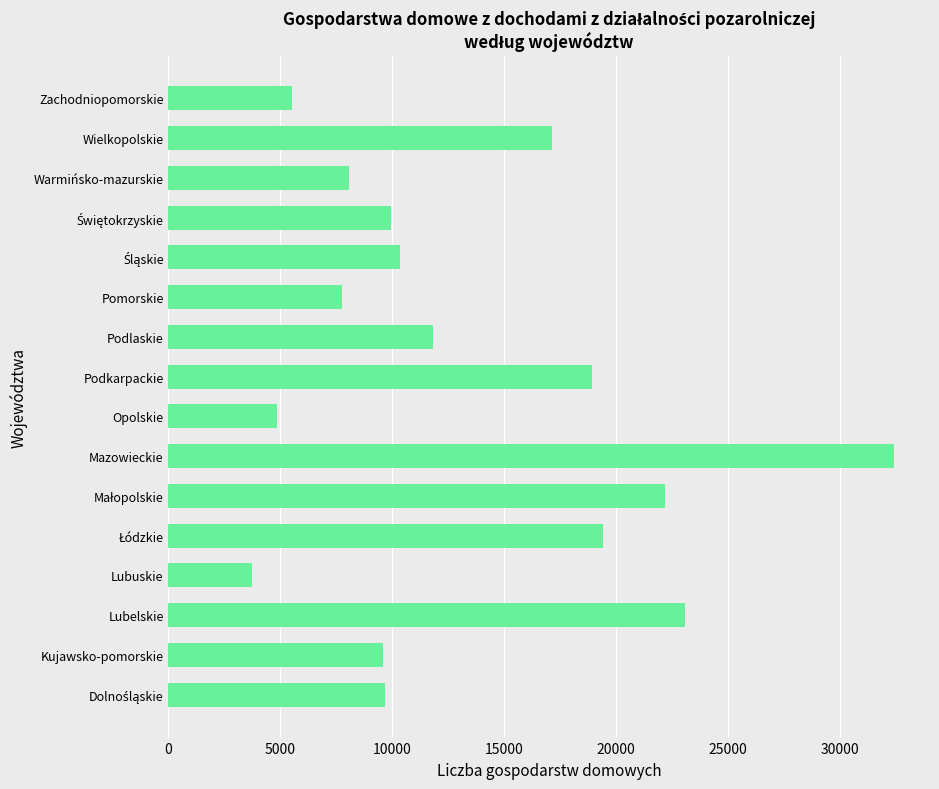

What is the ratio of the value at Zachodniopomorskie to the value at Lubuskie?

1.5